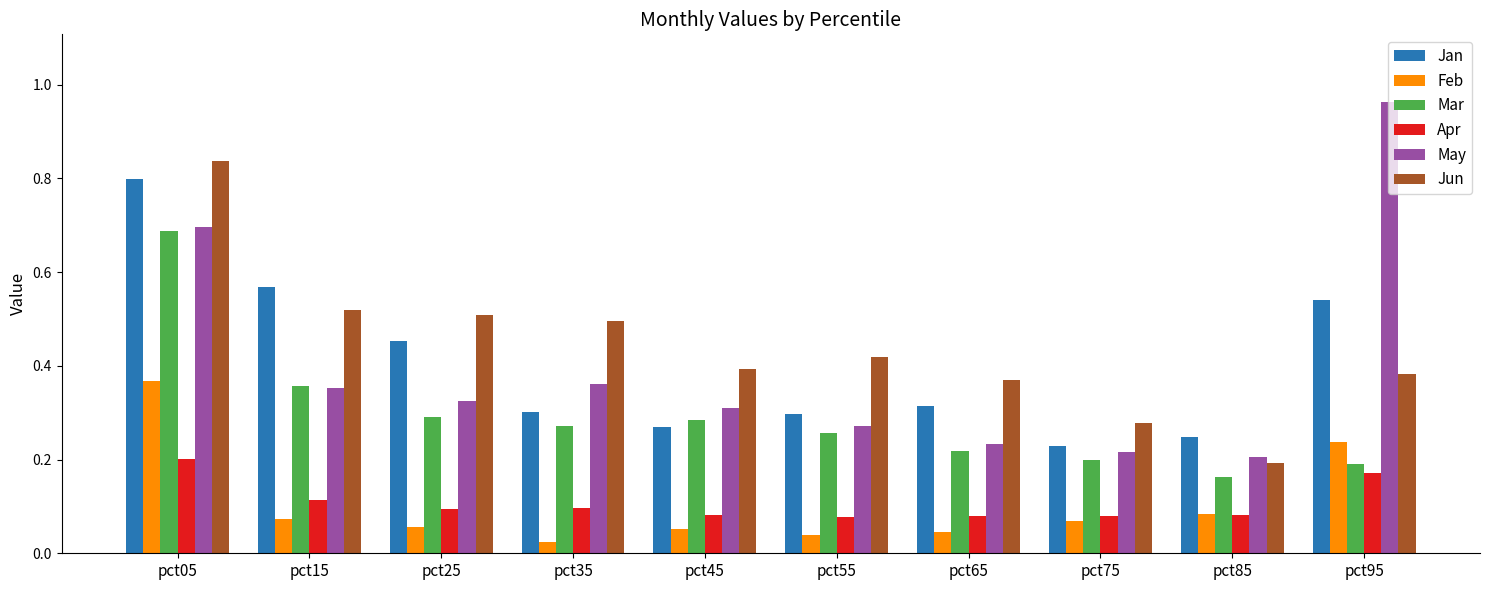

The May series shows 0.2 at pct65. True or false?

True